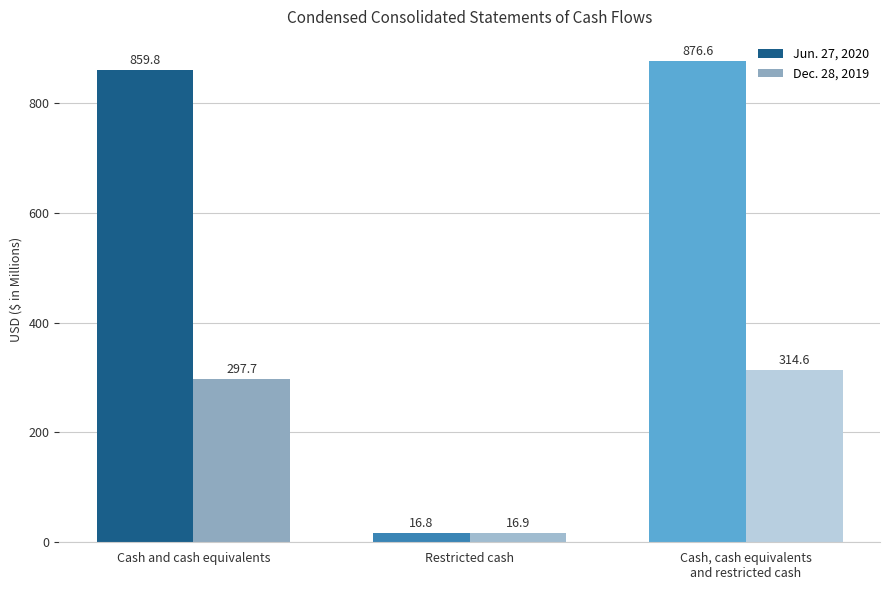

What is the average value of the Dec. 28, 2019 series?

209.7